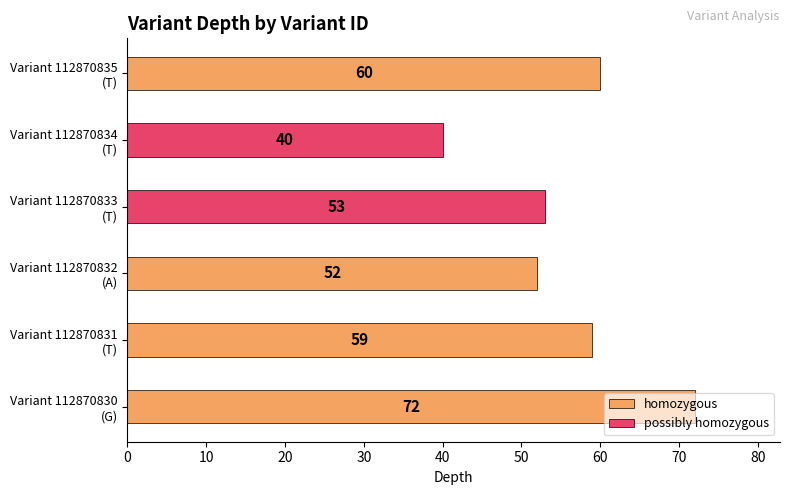

How many values exceed 59?

2